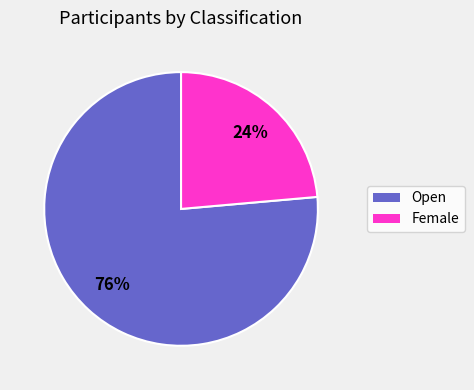

To the nearest percent, what is the combined percentage of Female and Open?

100%